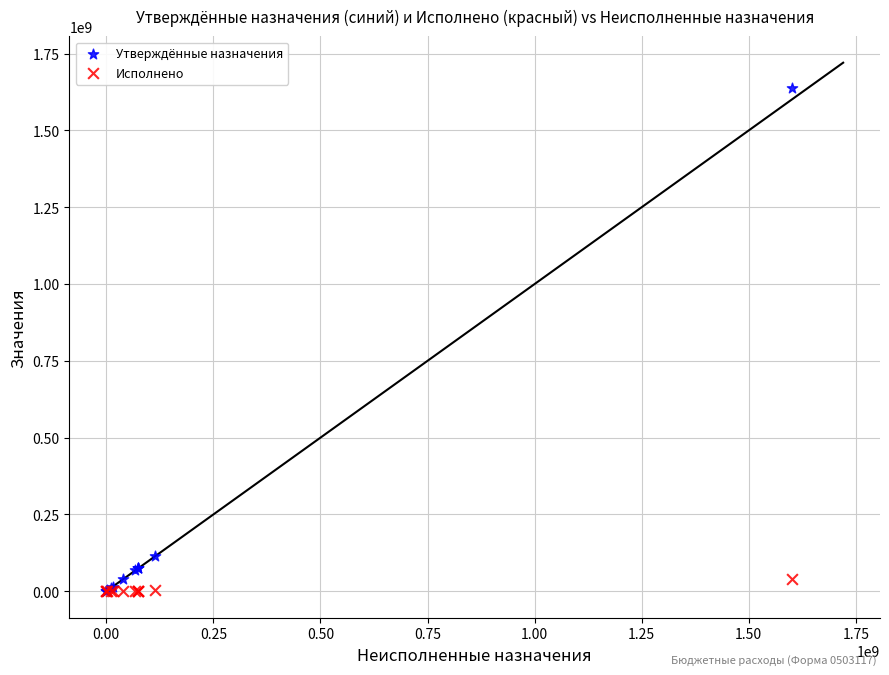

What are all the series names shown in the legend?

Утверждённые назначения, Исполнено